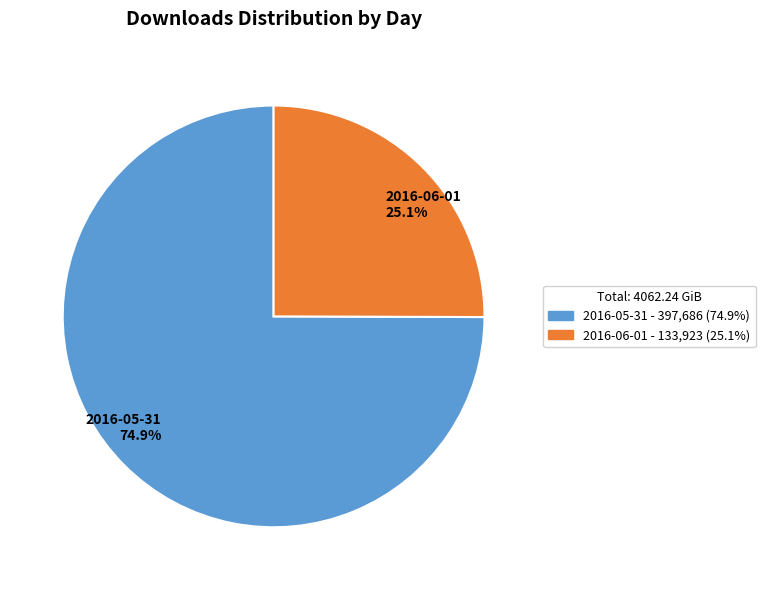

To the nearest percent, what portion does 2016-06-01 represent?

25%